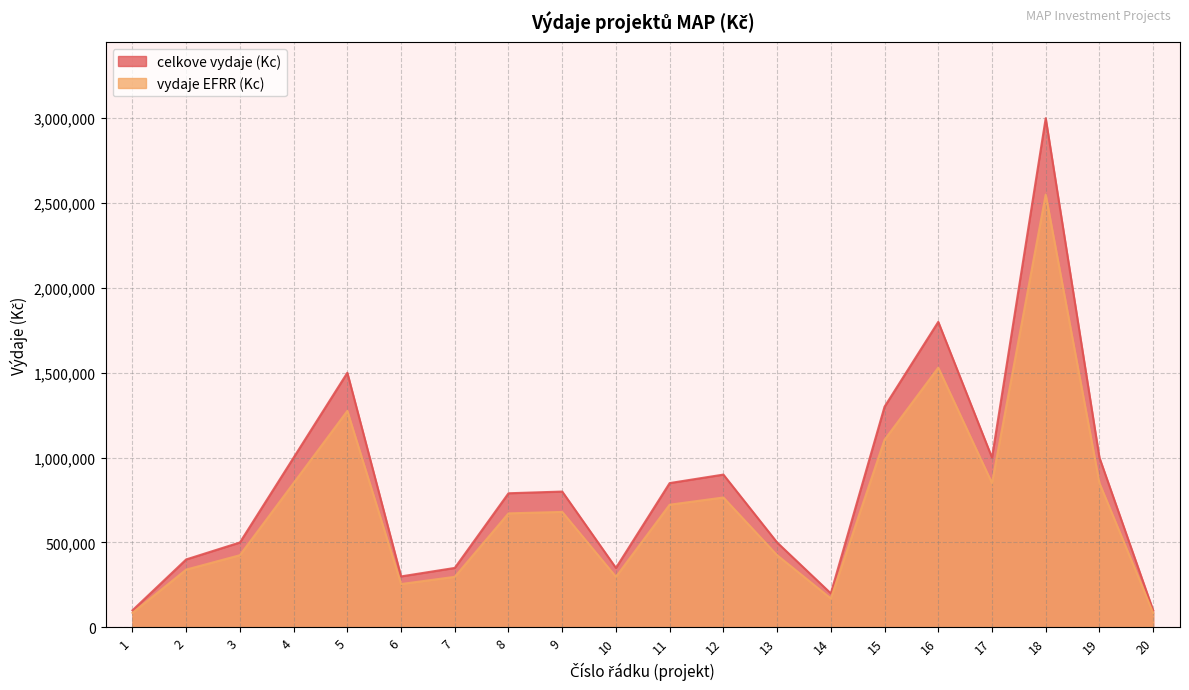

Which series has the widest spread of values?

celkove vydaje (Kc)